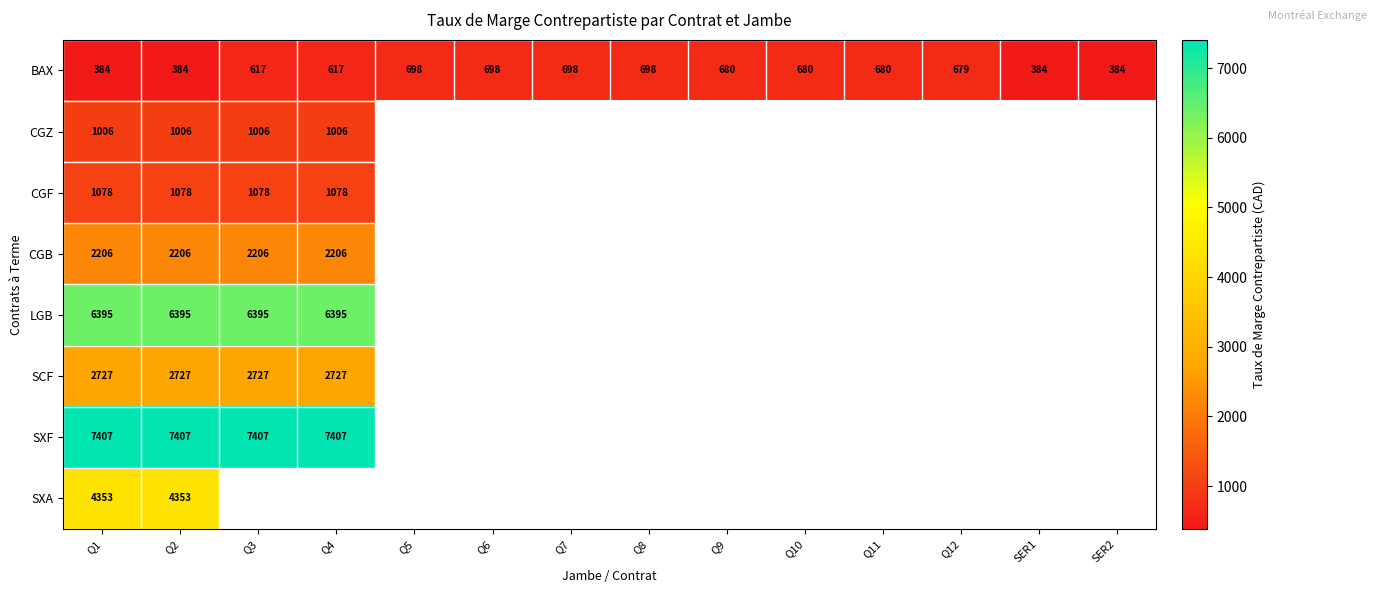

What is the difference between the BAX values at Q7 and Q10?

18